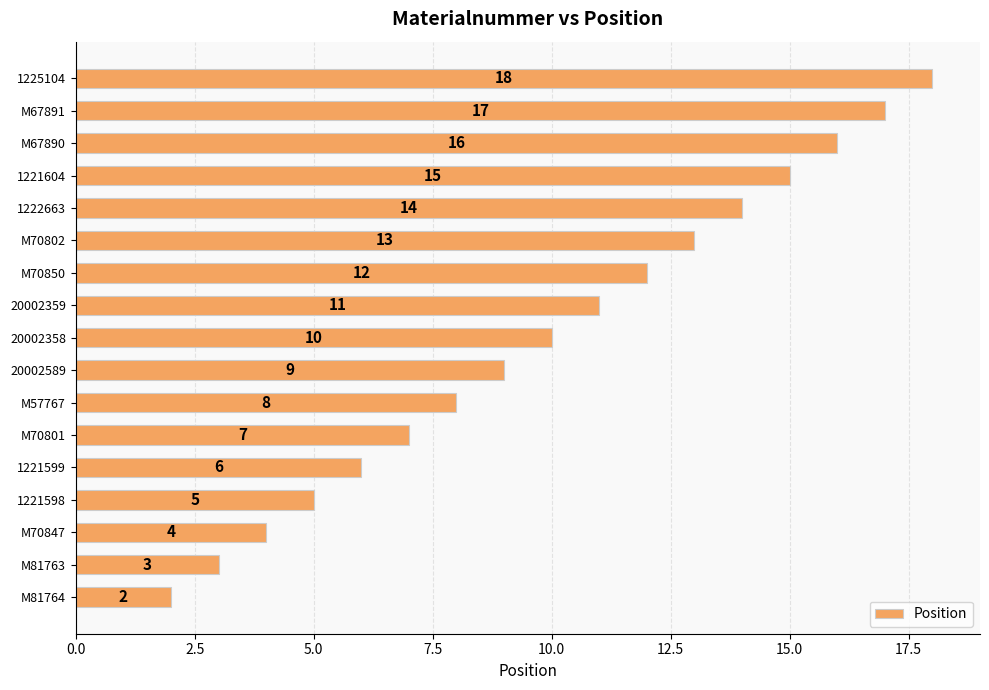

What is the change in value from M70801 to M57767?

+1